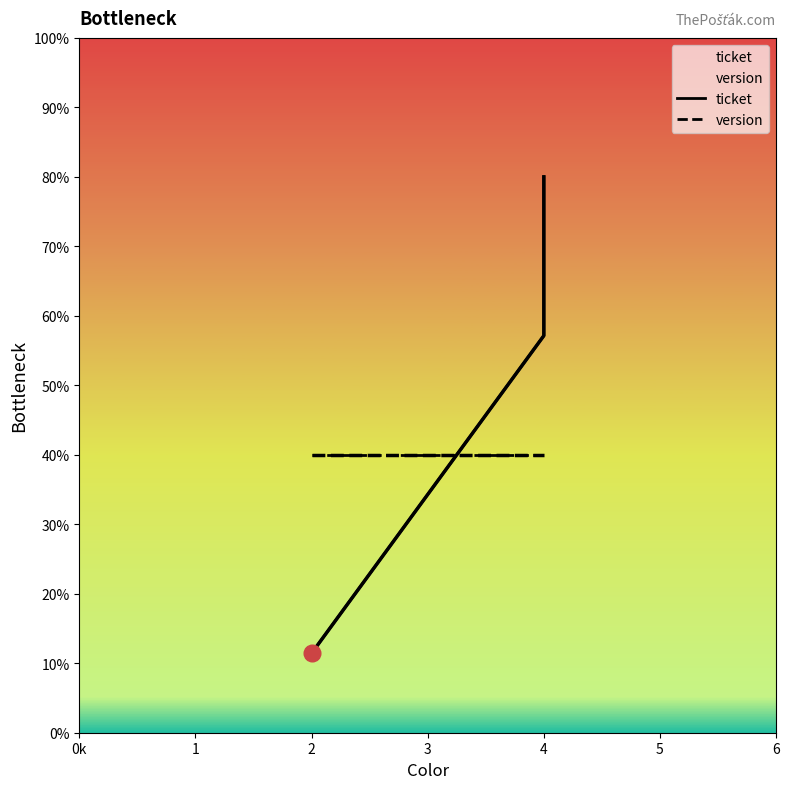

True or false: ticket and version intersect in this chart.

True